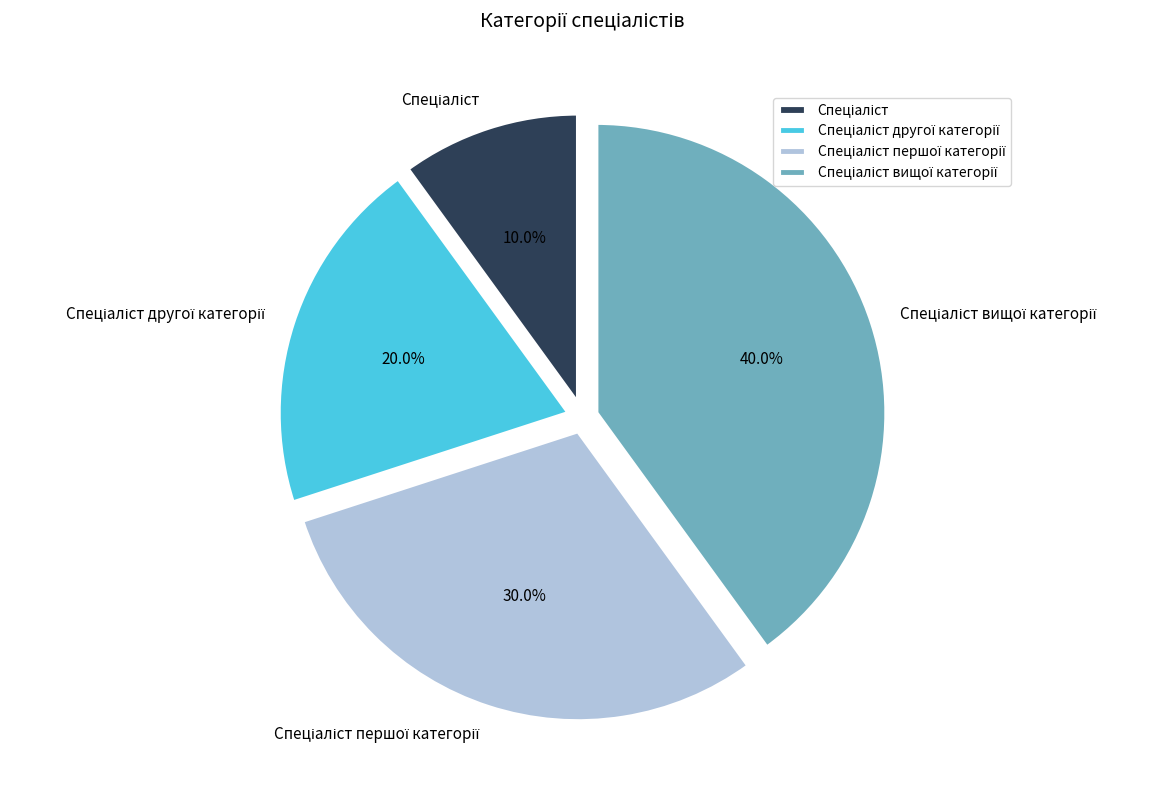

Is there a majority slice in this chart?

No